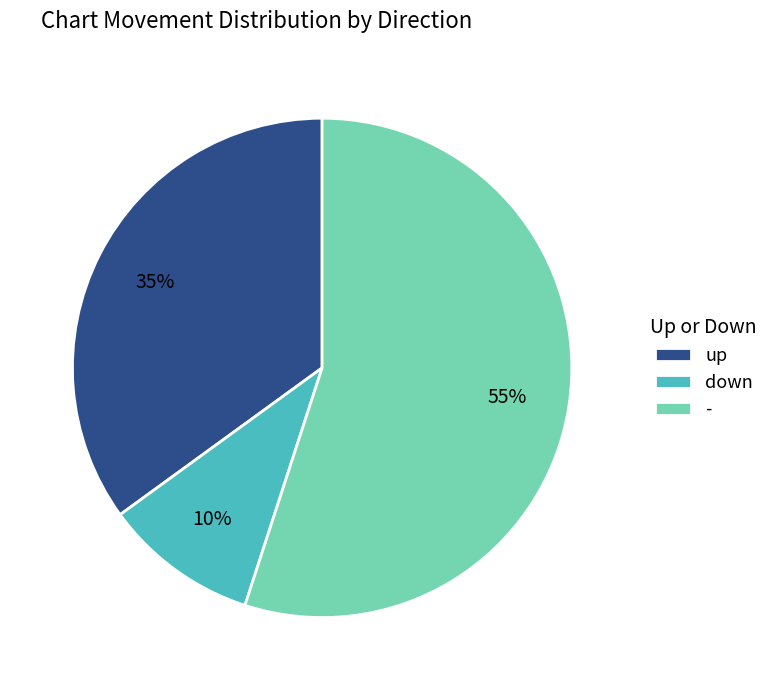

Which slice is the smallest?

down